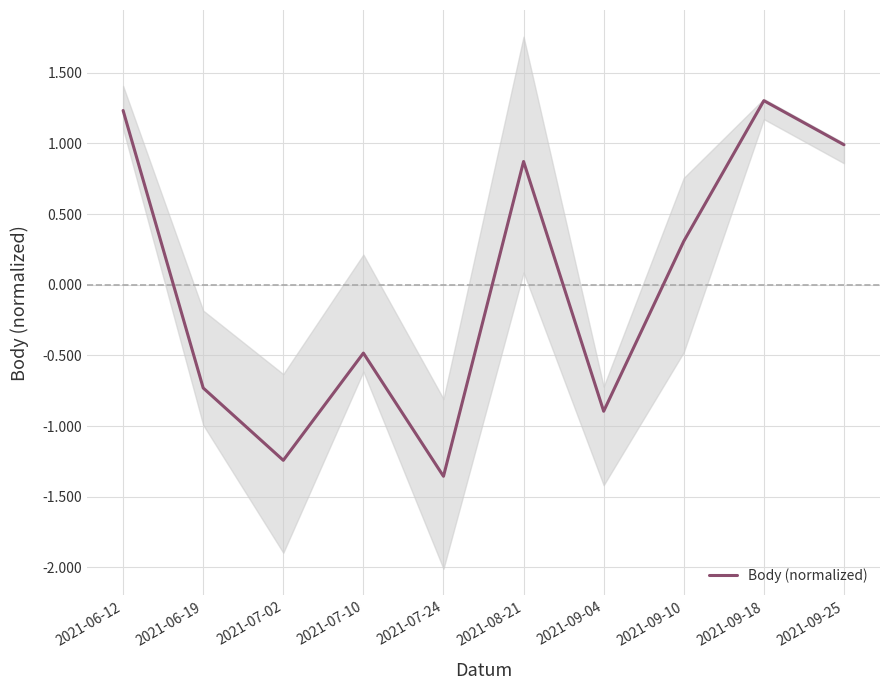

How many values are below 0?

5